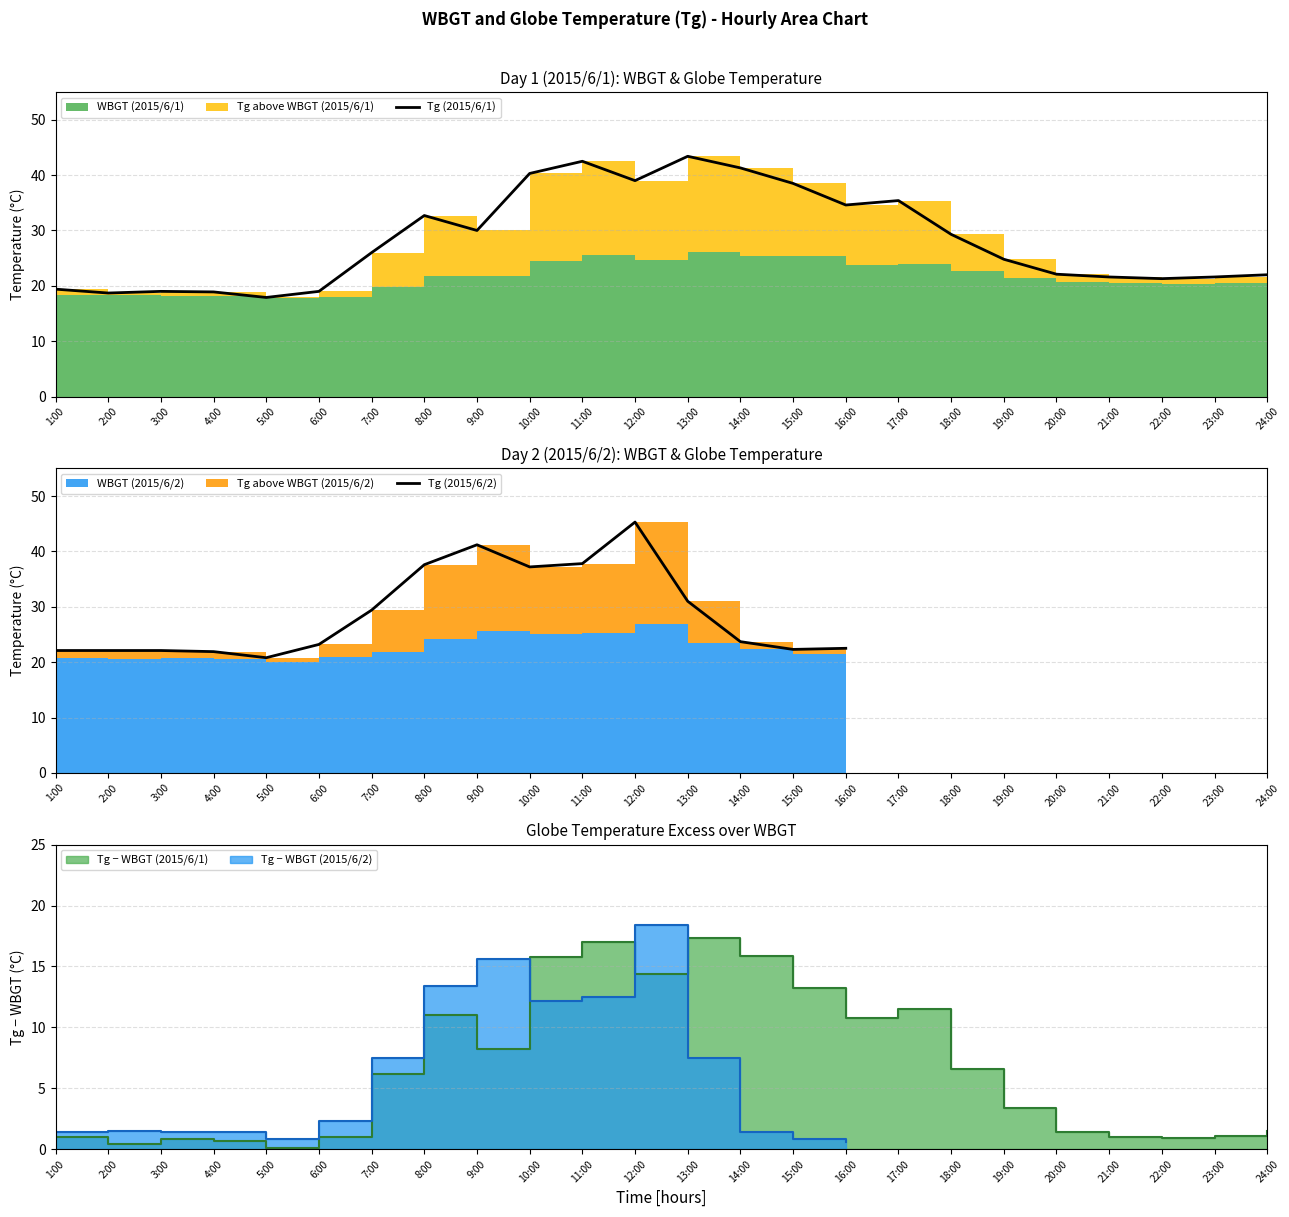

Between 19:00 and 1:00, which is larger?

19:00